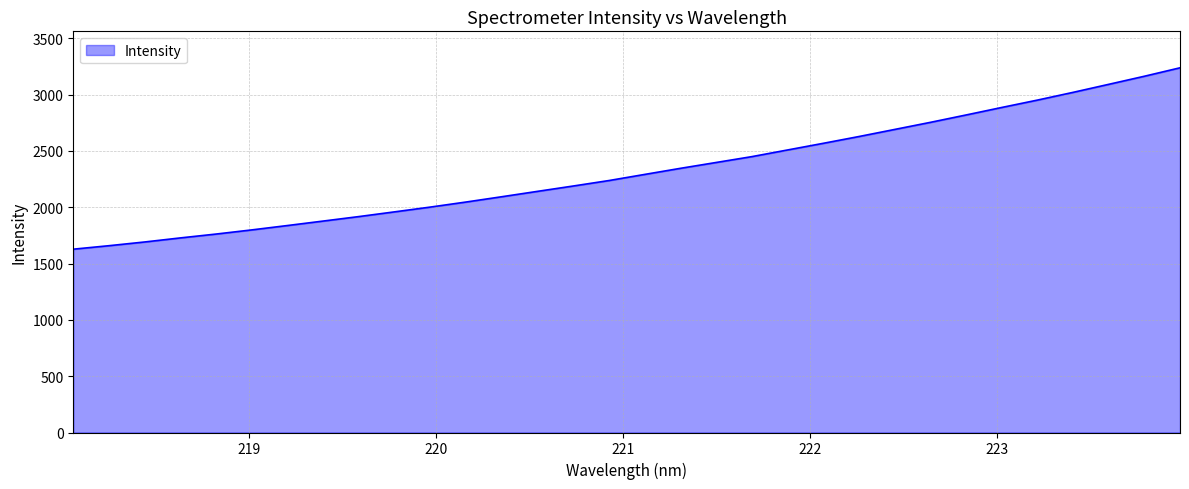

Reading right to left, transcribe all the data shown in this chart.

223.9802=3237.5	223.7895=3162.5	223.5987=3090.7	223.408=3019.5	223.2172=2950.7	223.0264=2885.3	222.8355=2818.7	222.6447=2753.2	222.4538=2690.3	222.263=2627.5	222.0721=2567.3	221.8812=2508.2	221.6902=2449.1	221.4993=2397.2	221.3083=2345.3	221.1174=2291.3	220.9264=2237.0	220.7354=2188.5	220.5444=2141.0	220.3533=2093.3	220.1623=2046.3	219.9712=2001.5	219.7801=1959.1	219.589=1917.2	219.3979=1877.3	219.2067=1837.6	219.0156=1798.7	218.8244=1761.8	218.6332=1727.6	218.442=1691.4	218.2508=1658.3	218.0596=1627.4